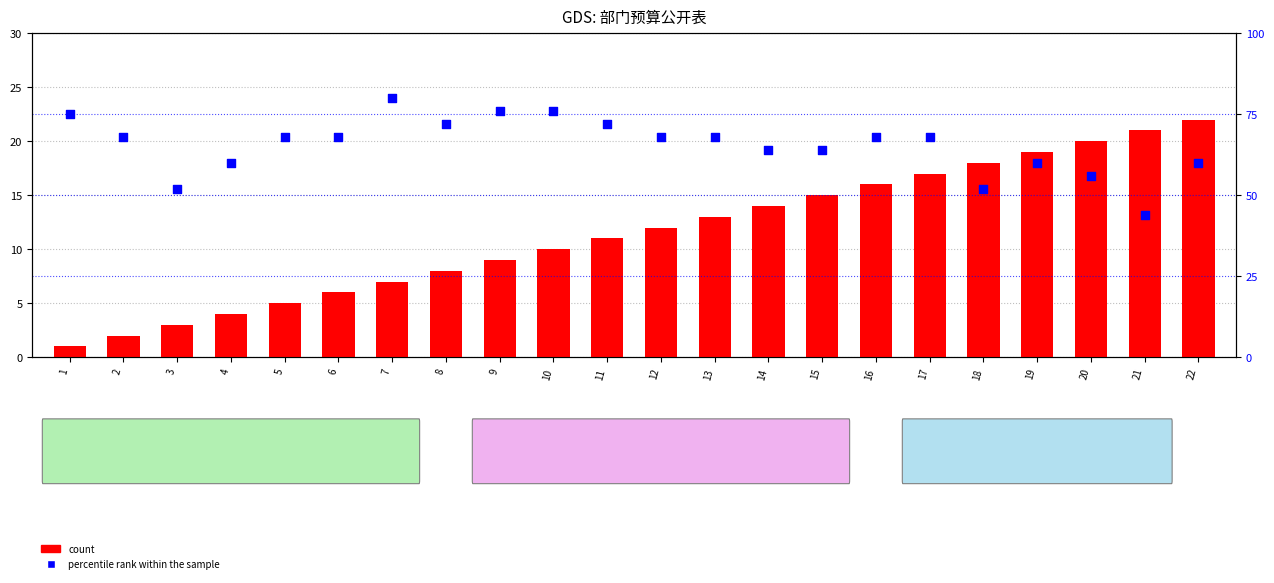

What are all the series names shown in the legend?

count, percentile rank within the sample